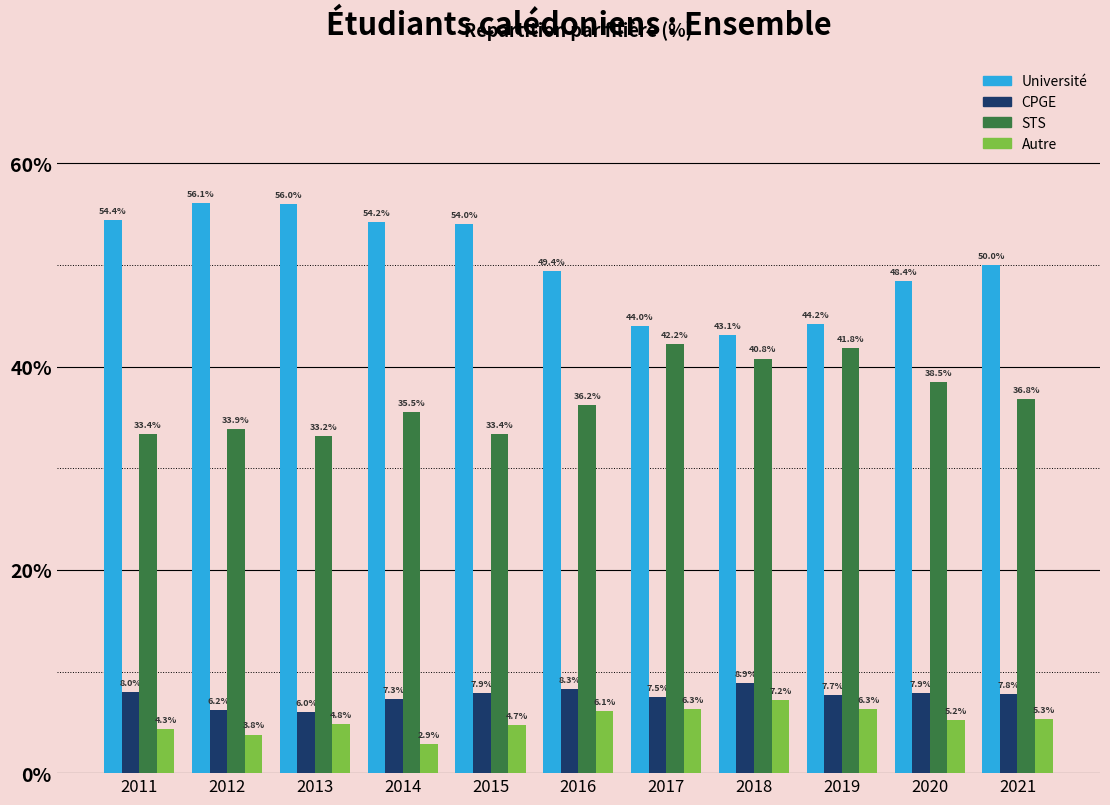

Reading left to right, list all the values displayed in this chart.

Université: 54.4	56.1	56.0	54.2	54.0	49.4	44.0	43.1	44.2	48.4	50.0
CPGE: 8.0	6.2	6.0	7.3	7.9	8.3	7.5	8.9	7.7	7.9	7.8
STS: 33.4	33.9	33.2	35.5	33.4	36.2	42.2	40.8	41.8	38.5	36.8
Autre: 4.3	3.8	4.8	2.9	4.7	6.1	6.3	7.2	6.3	5.2	5.3